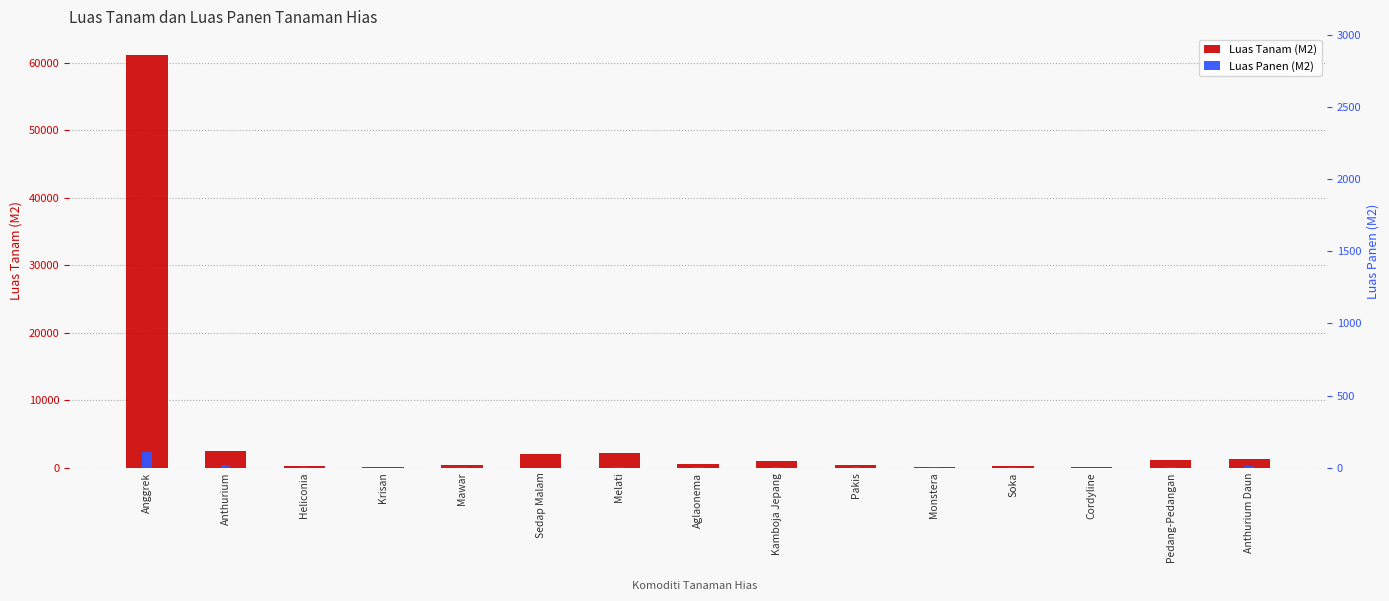

Does the chart contain any negative values?

No